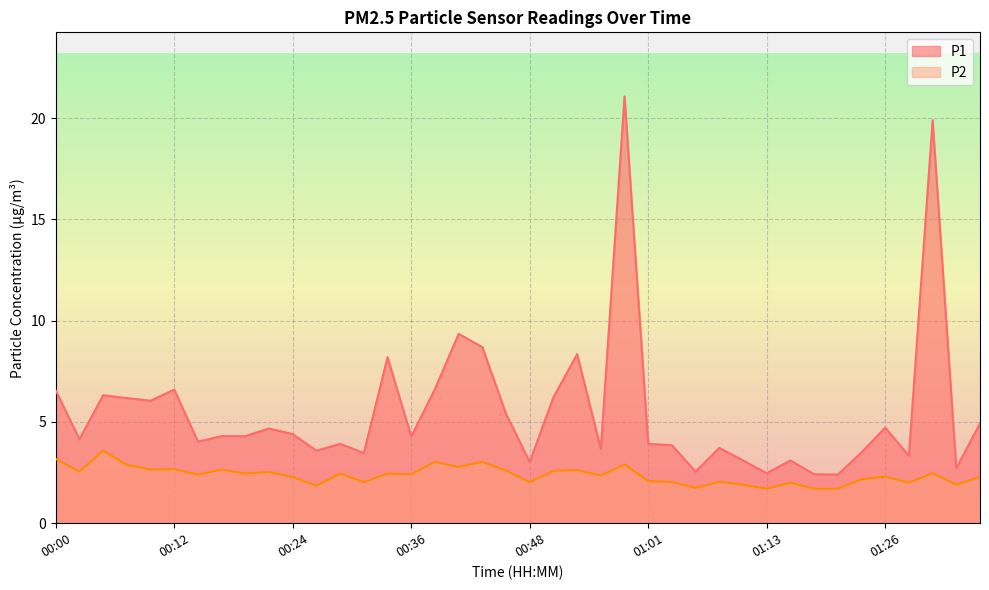

What is the maximum value shown in the chart?

21.1